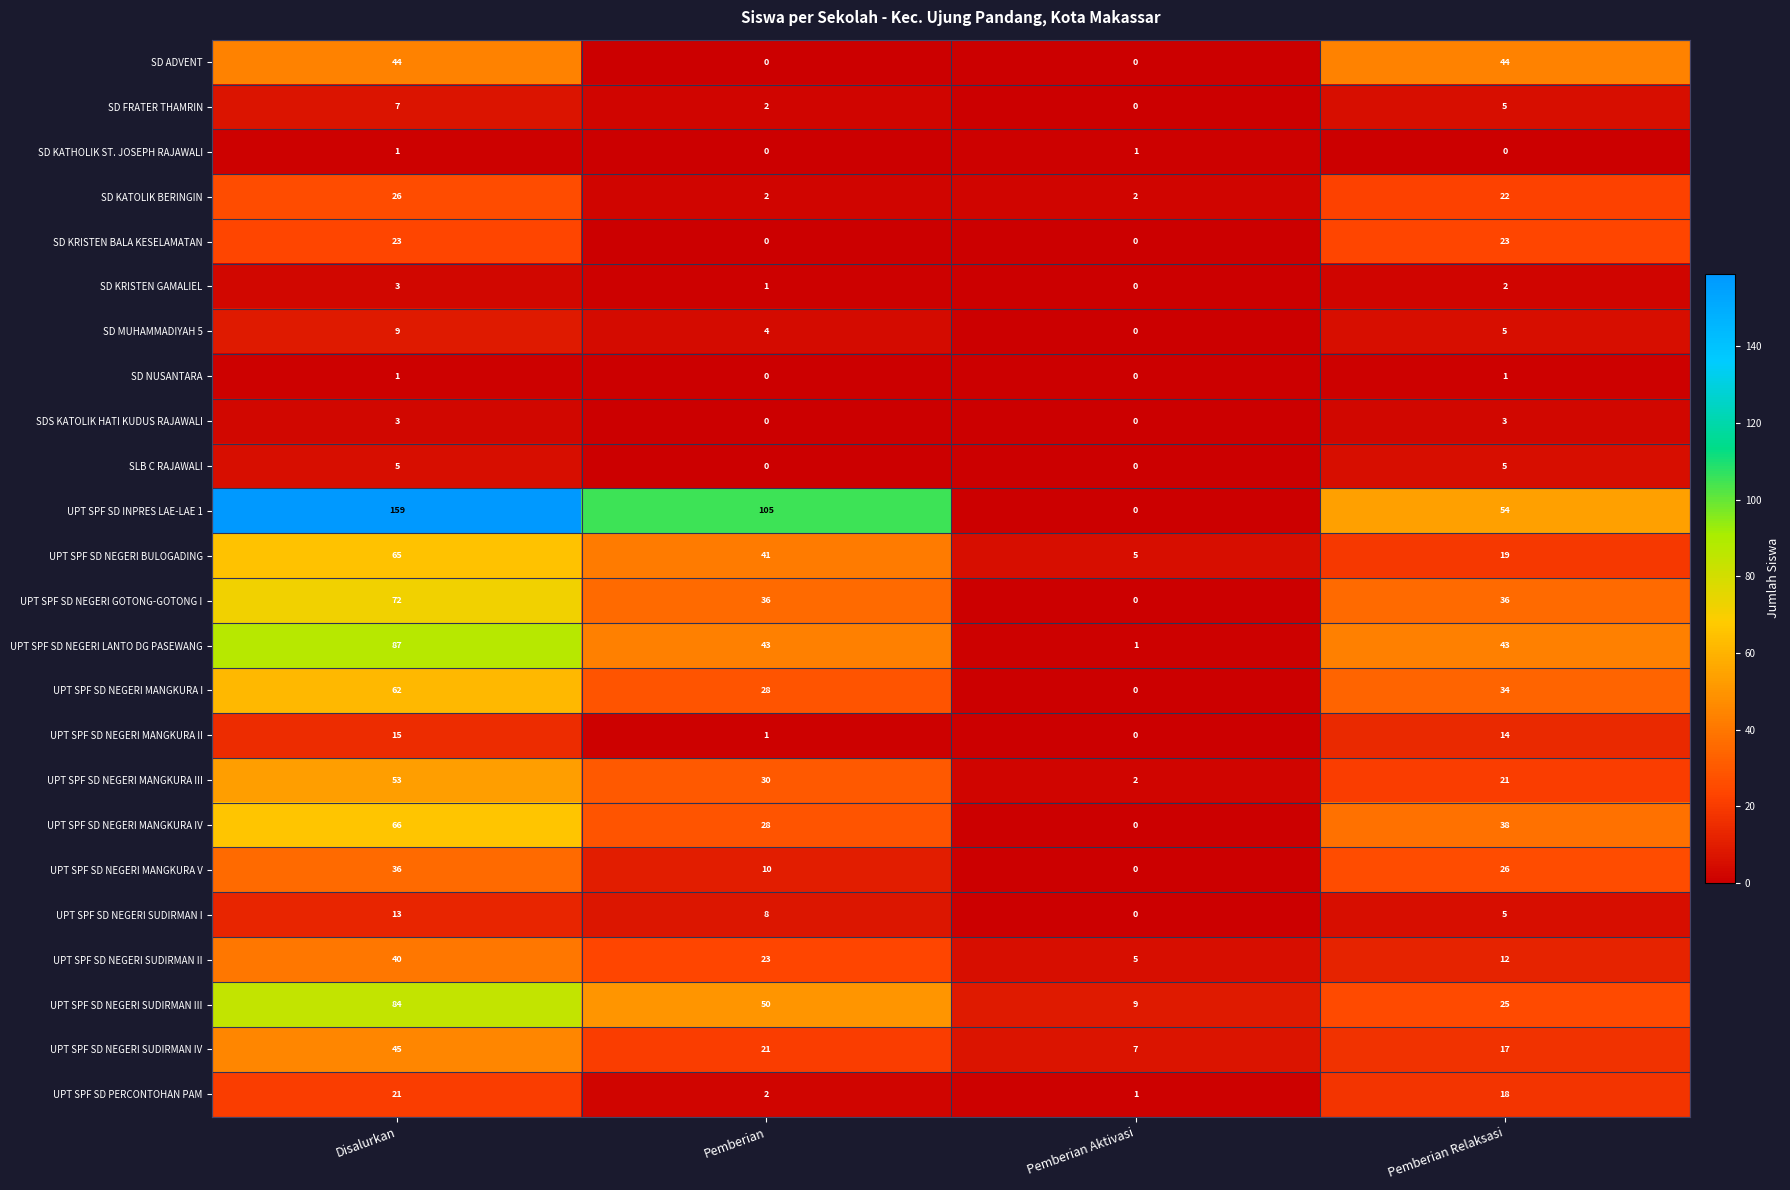

What is the average value of the SD FRATER THAMRIN series?

4